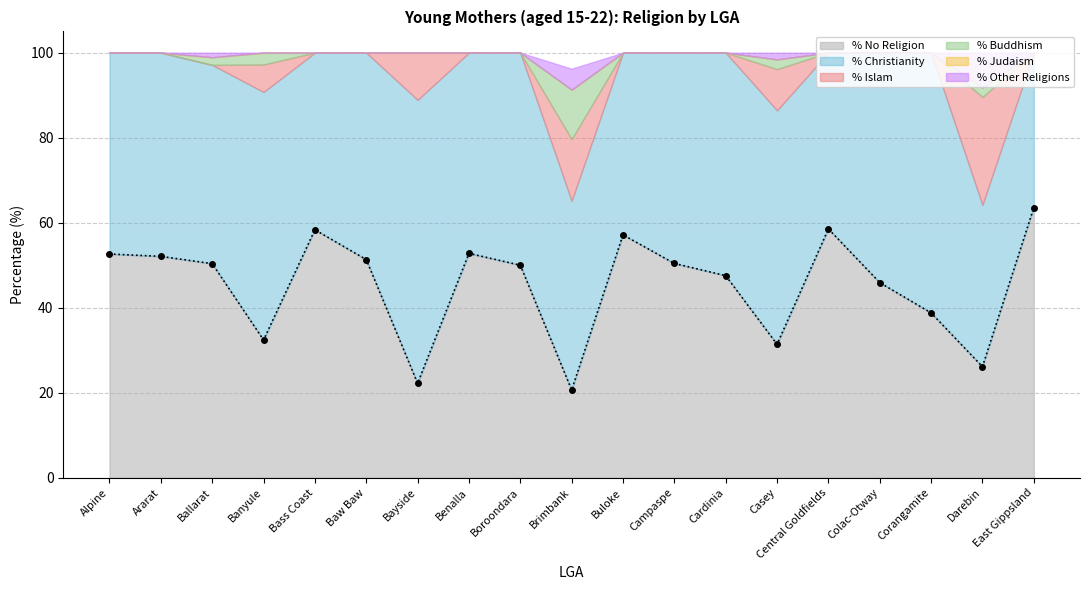

True or false: % Islam has more than 2 points higher than both neighbors.

True